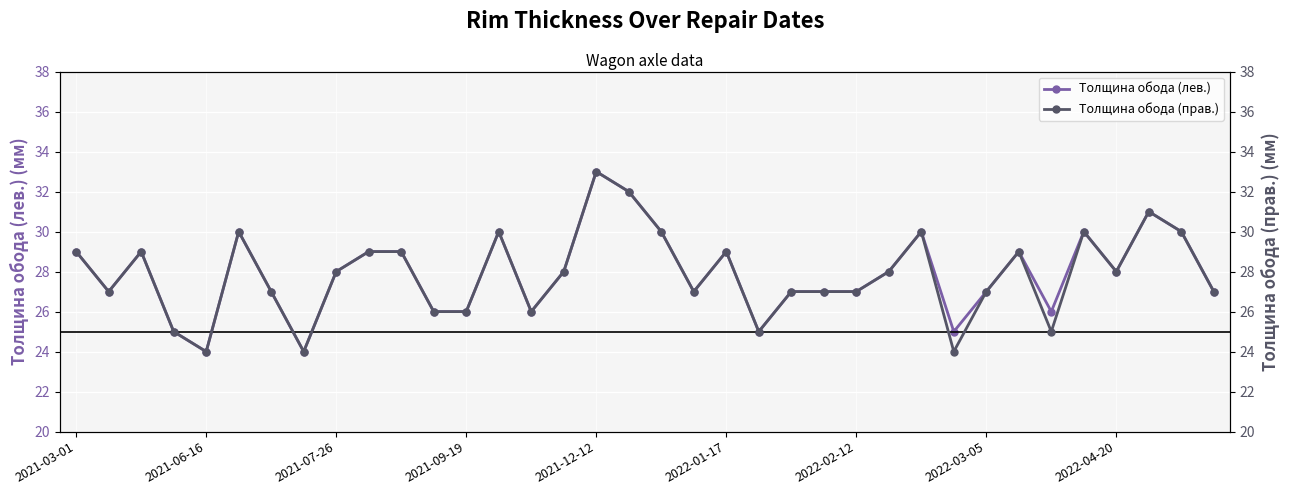

The value of Толщина обода (лев.) at 2022-04-20 is 28. True or false?

True